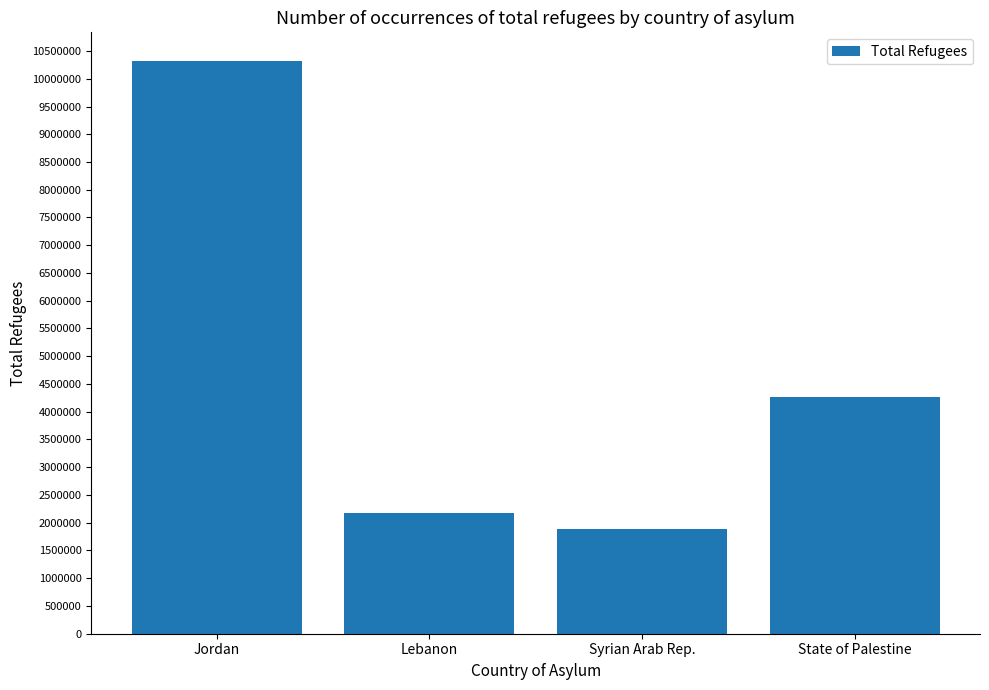

The value at Syrian Arab Rep. is 1892648. True or false?

True